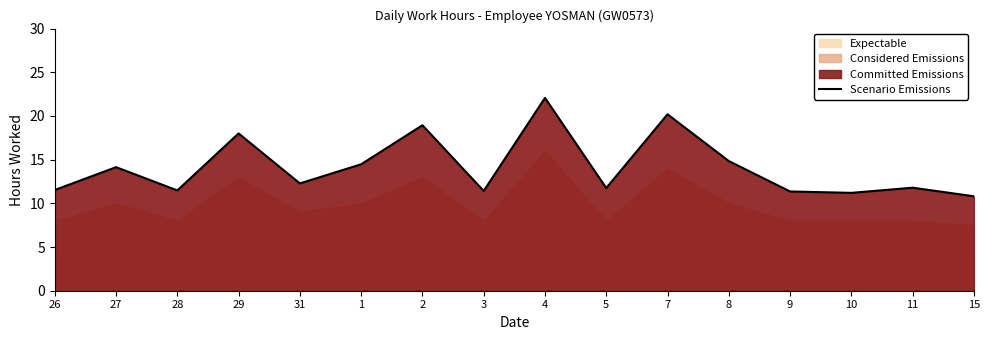

What is the maximum value shown in the chart?

22.1